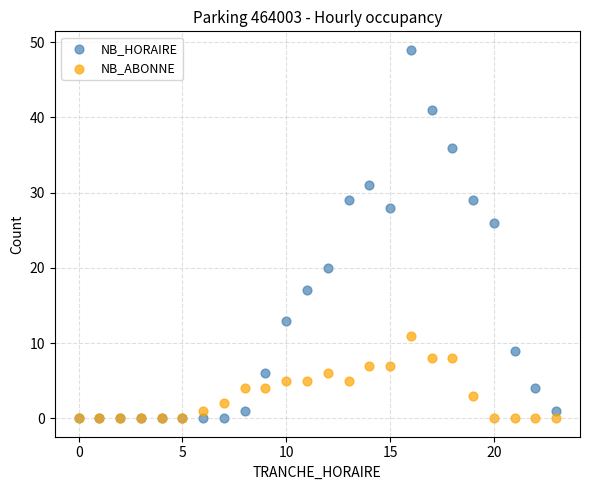

What are all the series names shown in the legend?

NB_HORAIRE, NB_ABONNE